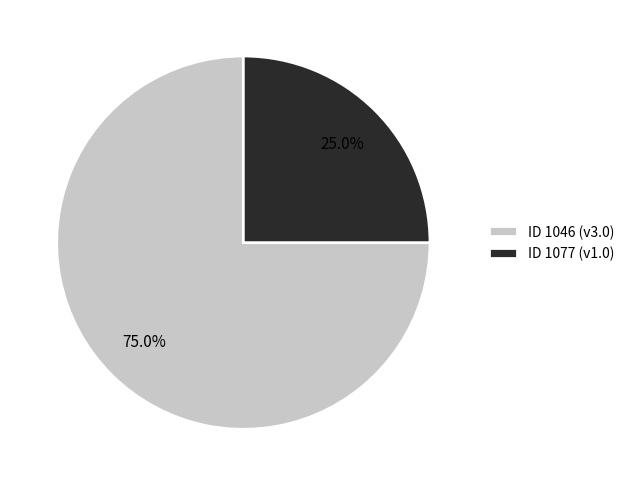

Is the sum of ID 1046 (v3.0) and ID 1077 (v1.0) greater than half?

Yes